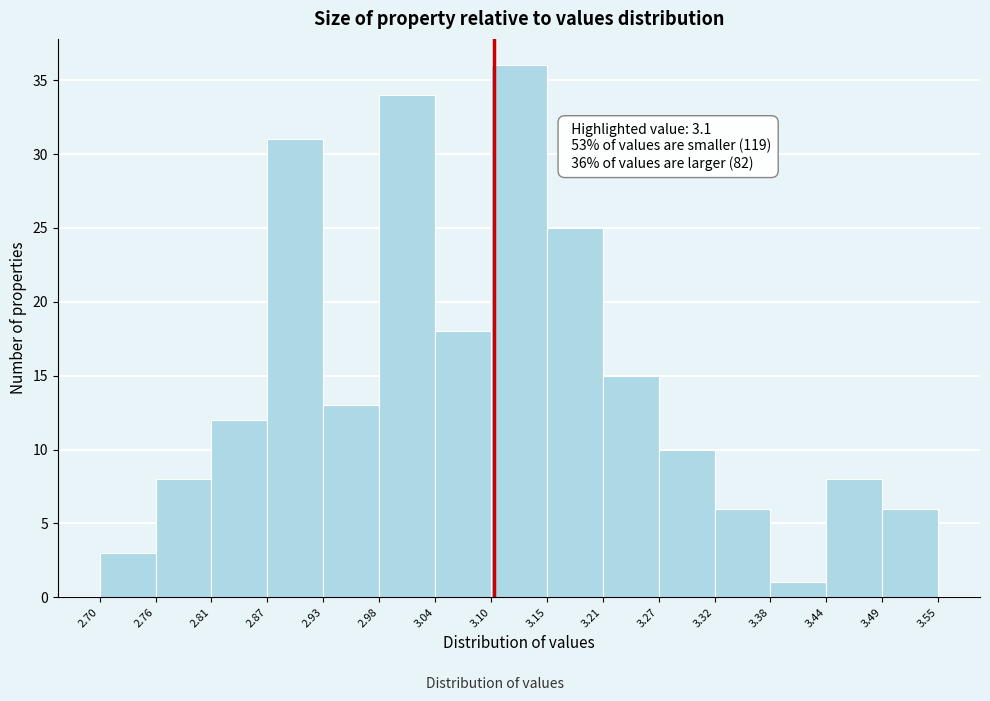

Over which range of the x-axis is the bar tallest?

3.10 to 3.15